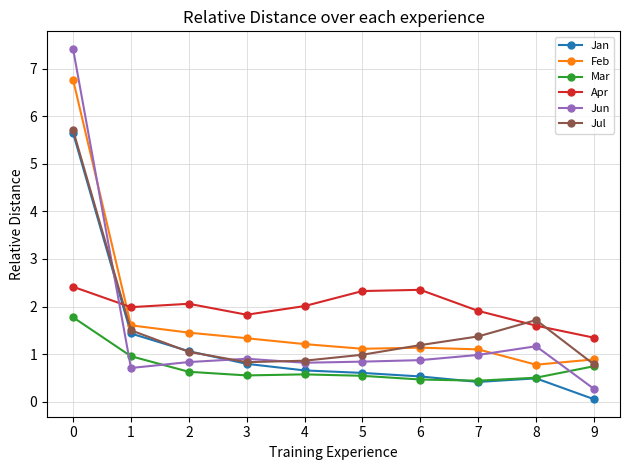

Which category has the lowest value in the Apr series?

9